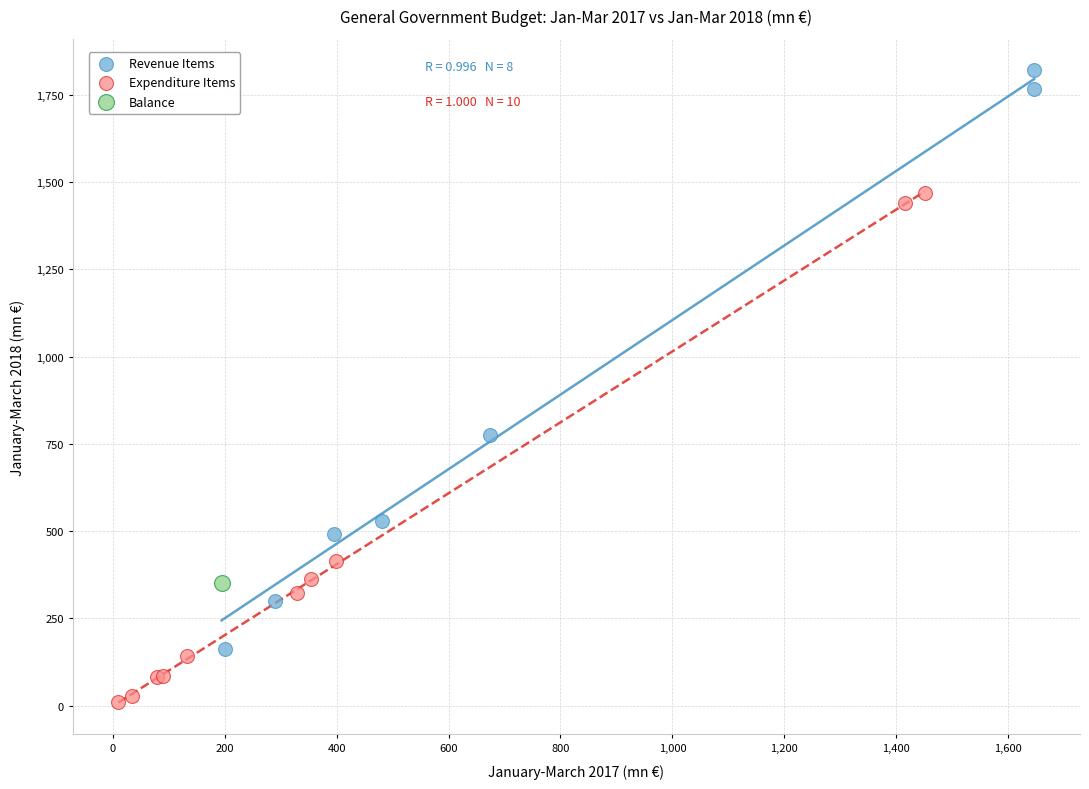

What are all the series names shown in the legend?

Revenue Items, Expenditure Items, Balance